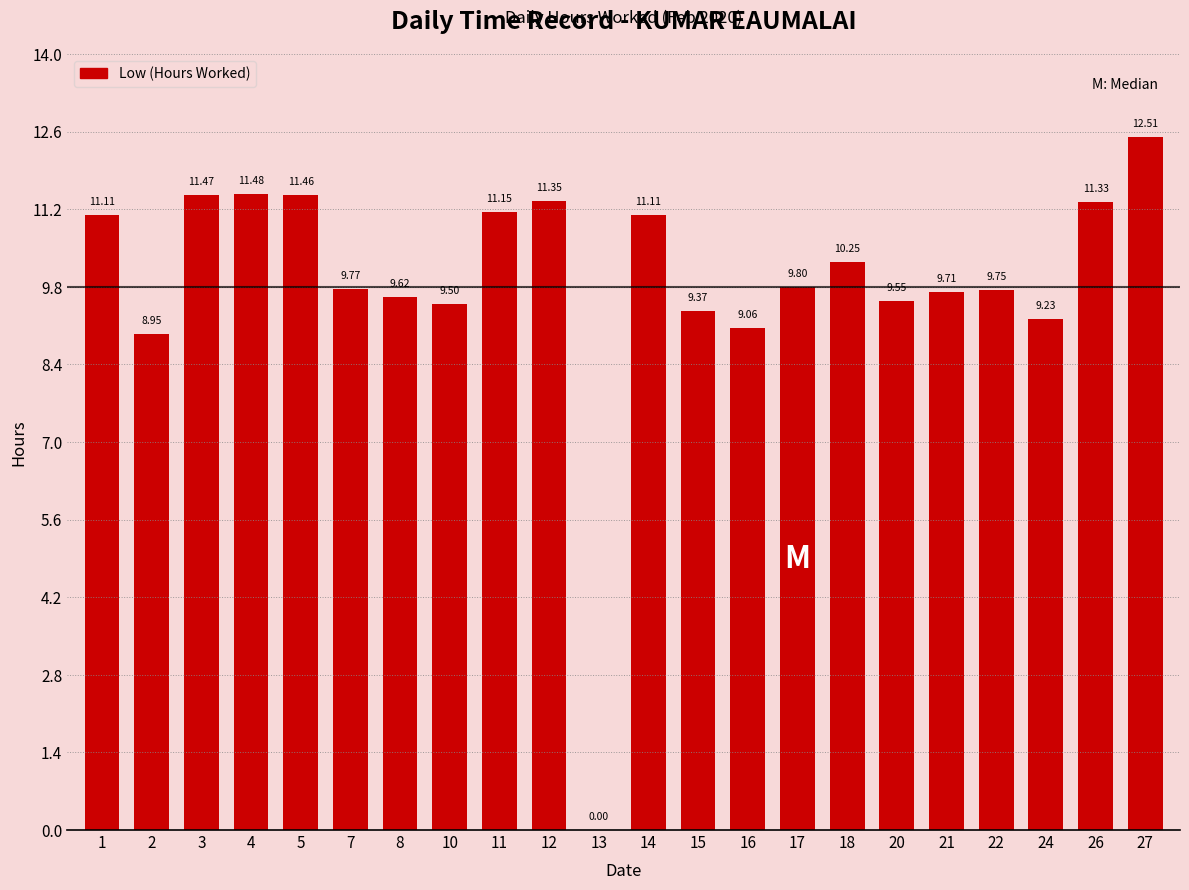

The chart shows a value of -8.7 at 13. True or false?

False